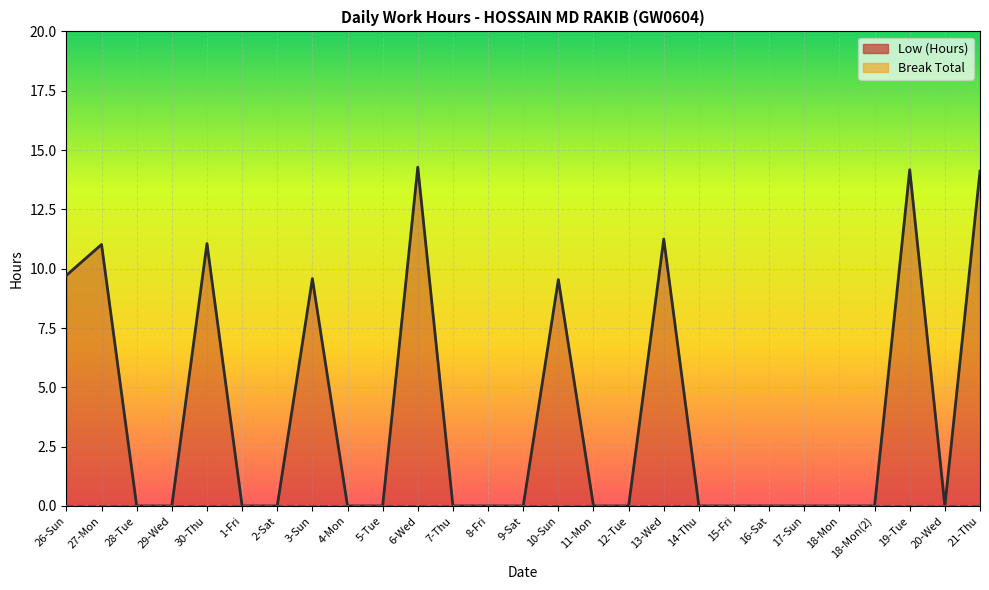

Rank the categories by value from highest to lowest.

6-Wed, 19-Tue, 21-Thu, 13-Wed, 30-Thu, 27-Mon, 26-Sun, 3-Sun, 10-Sun, 28-Tue, 29-Wed, 1-Fri, 2-Sat, 4-Mon, 5-Tue, 7-Thu, 8-Fri, 9-Sat, 11-Mon, 12-Tue, 14-Thu, 15-Fri, 16-Sat, 17-Sun, 18-Mon, 18-Mon(2), 20-Wed